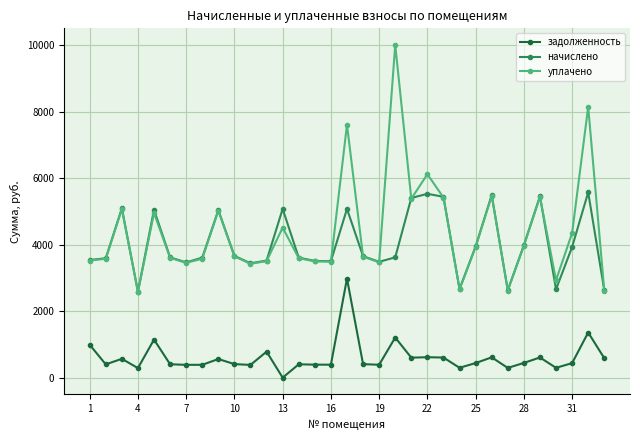

At how many categories does at least one series exceed 6305?

3